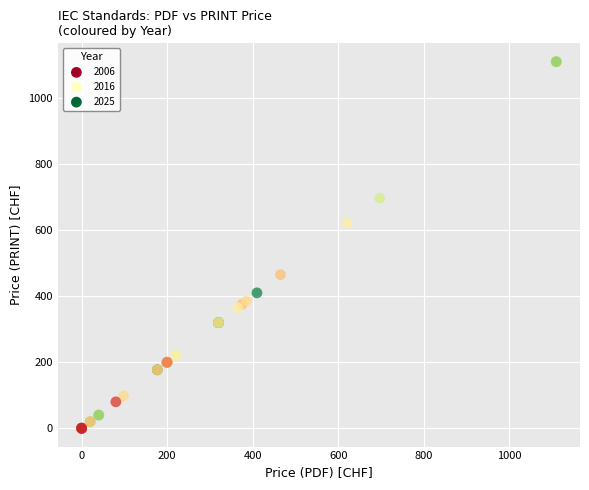

What Y value in the scatter plot is closest to 555?

621